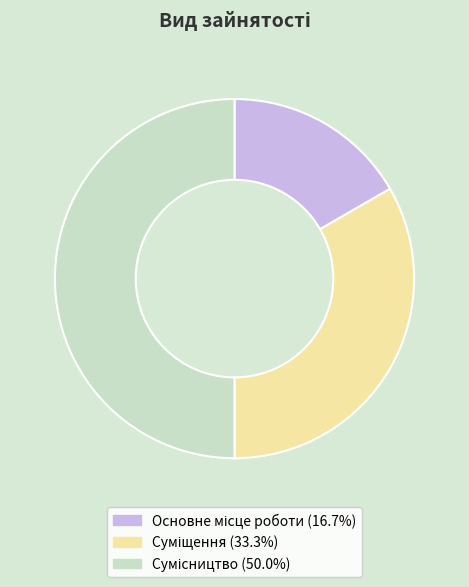

What percentage is the Основне місце роботи slice, to the nearest percent?

17%